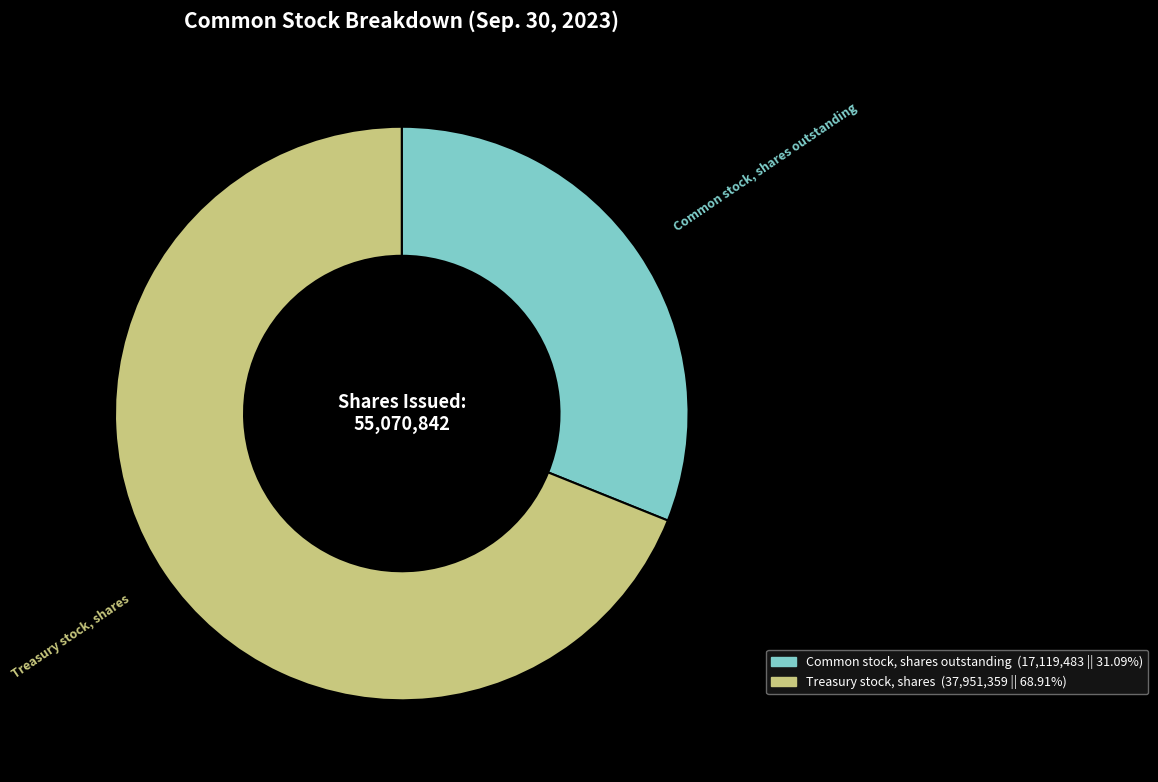

Which has a higher value, Common stock, shares outstanding or Treasury stock, shares?

Treasury stock, shares